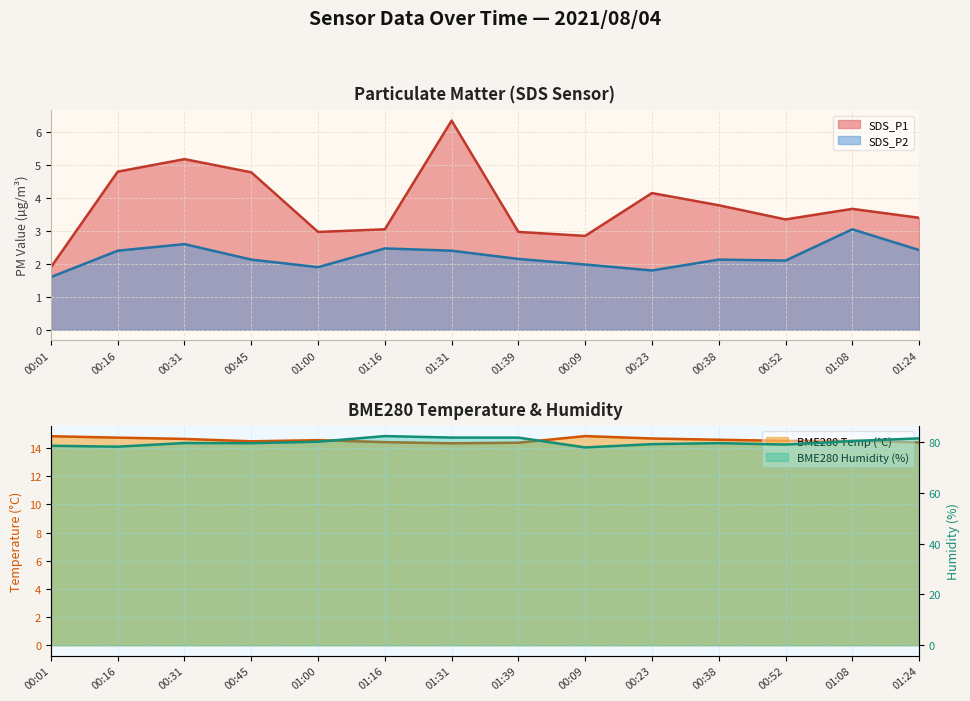

Which series changed the most between 01:00 and 01:31?

SDS_P1